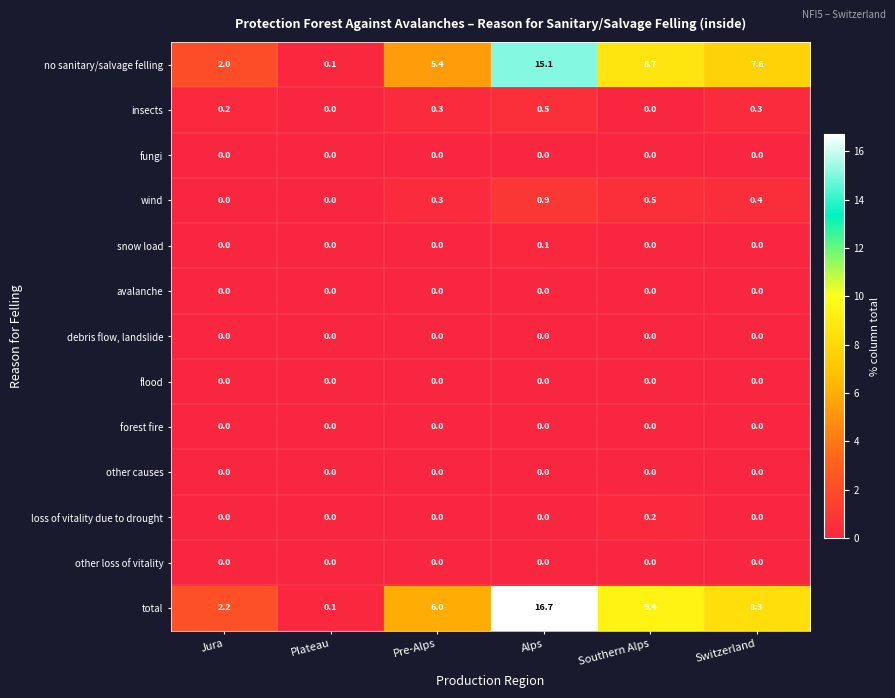

Which series has the largest range (max minus min)?

total